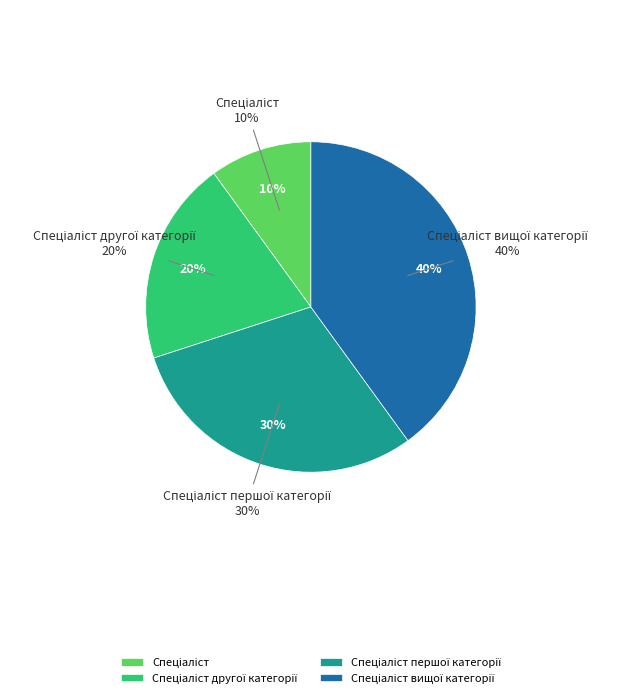

Combined, what portion of the pie is Спеціаліст першої категорії and Спеціаліст вищої категорії?

70.0%